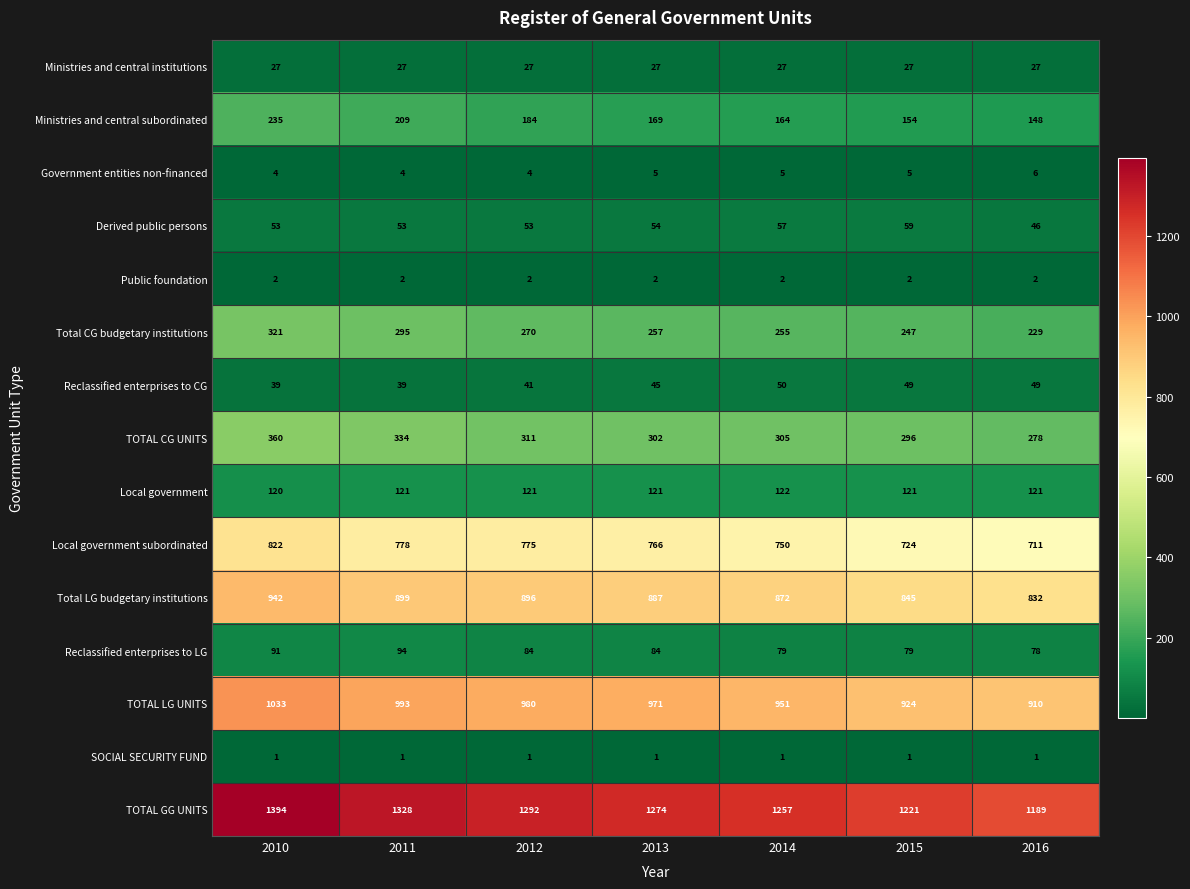

Which series has the largest total across all categories?

TOTAL GG UNITS